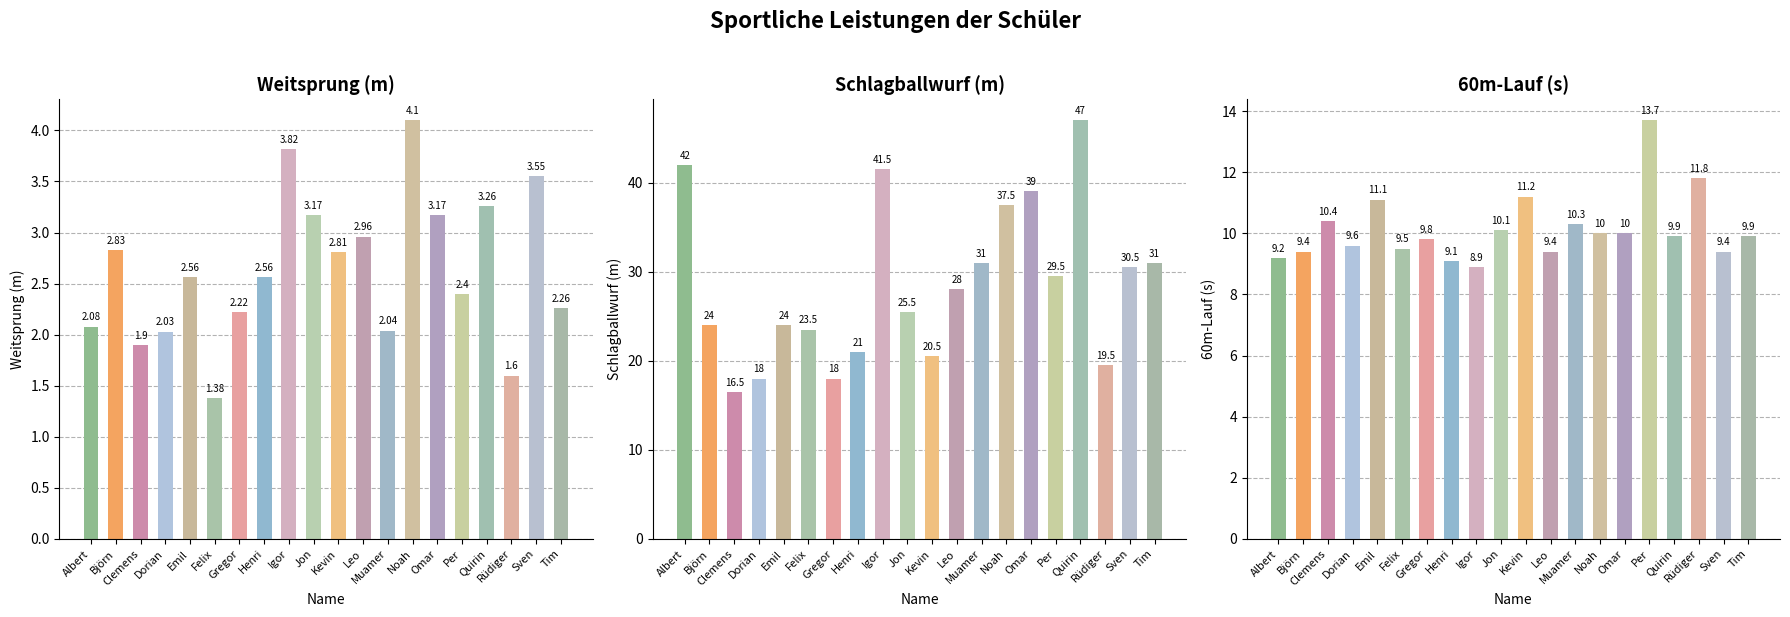

Is it true that Schlagballwurf (m) equals 6.8 at Gregor?

False